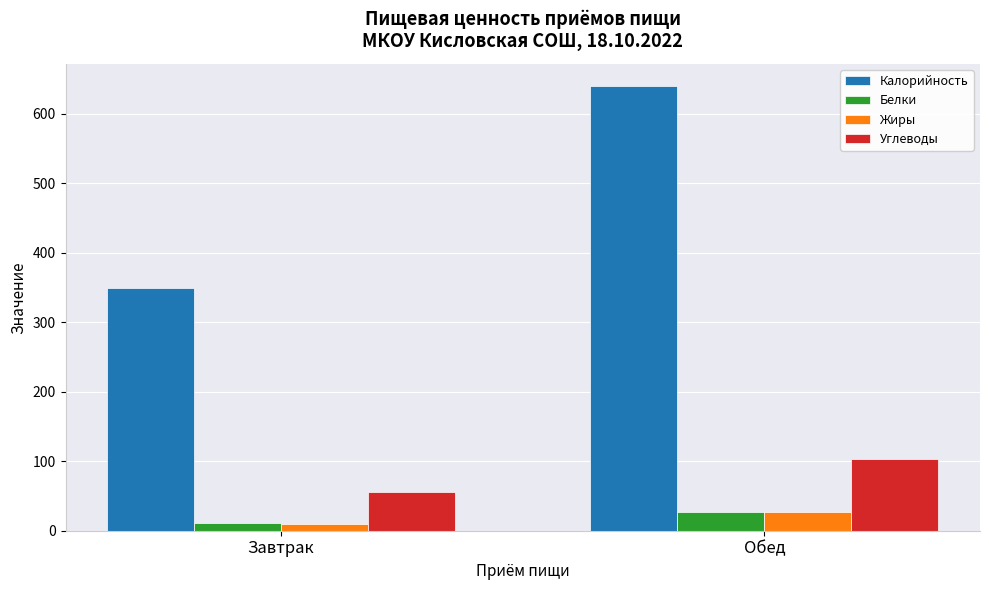

What is the maximum value shown in the chart?

640.0